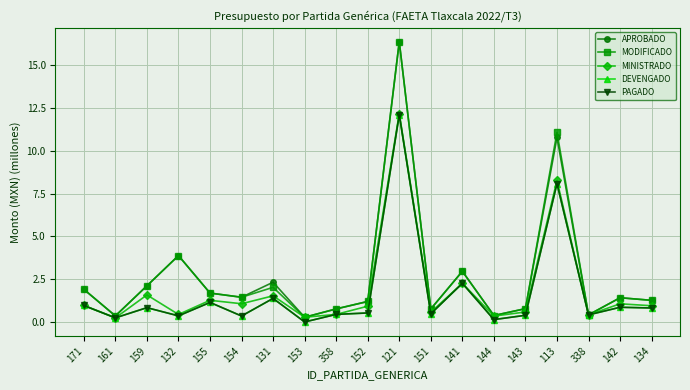

The DEVENGADO series shows 0.5 at 151. True or false?

True